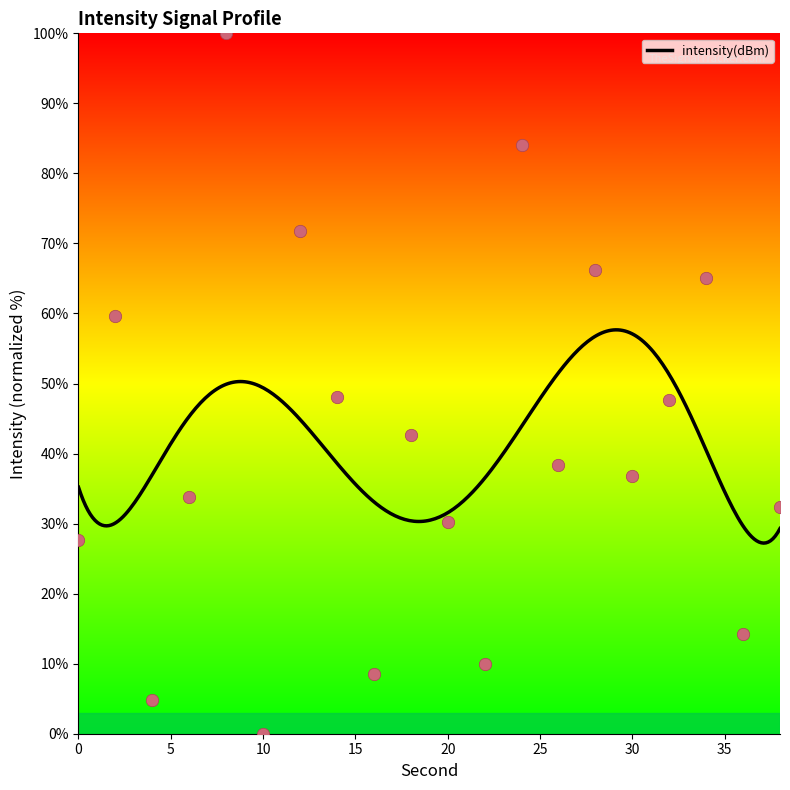

What is the ratio of the value at 28 to the value at 18?

1.6